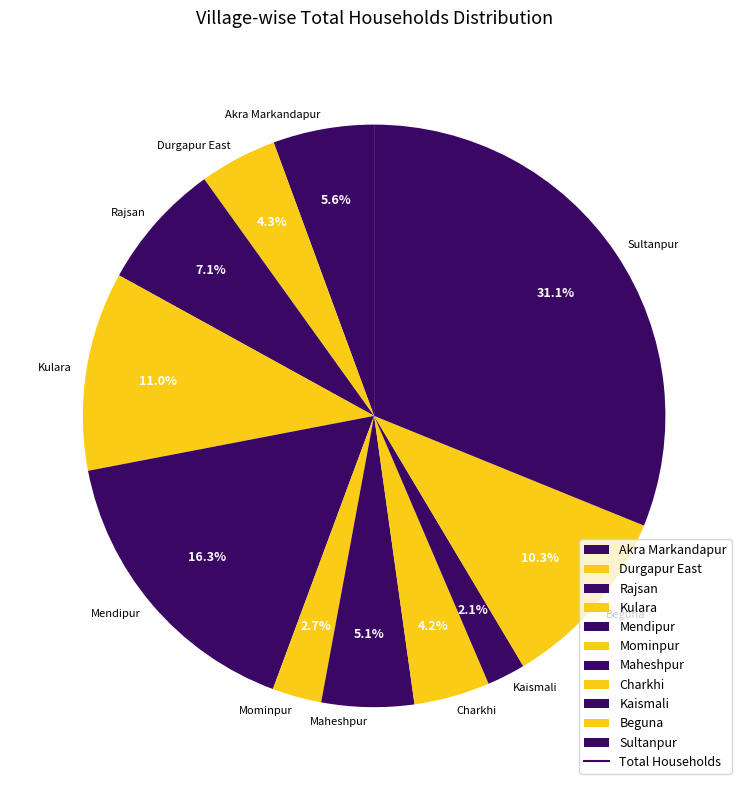

Is there any slice that represents more than half of the pie?

No